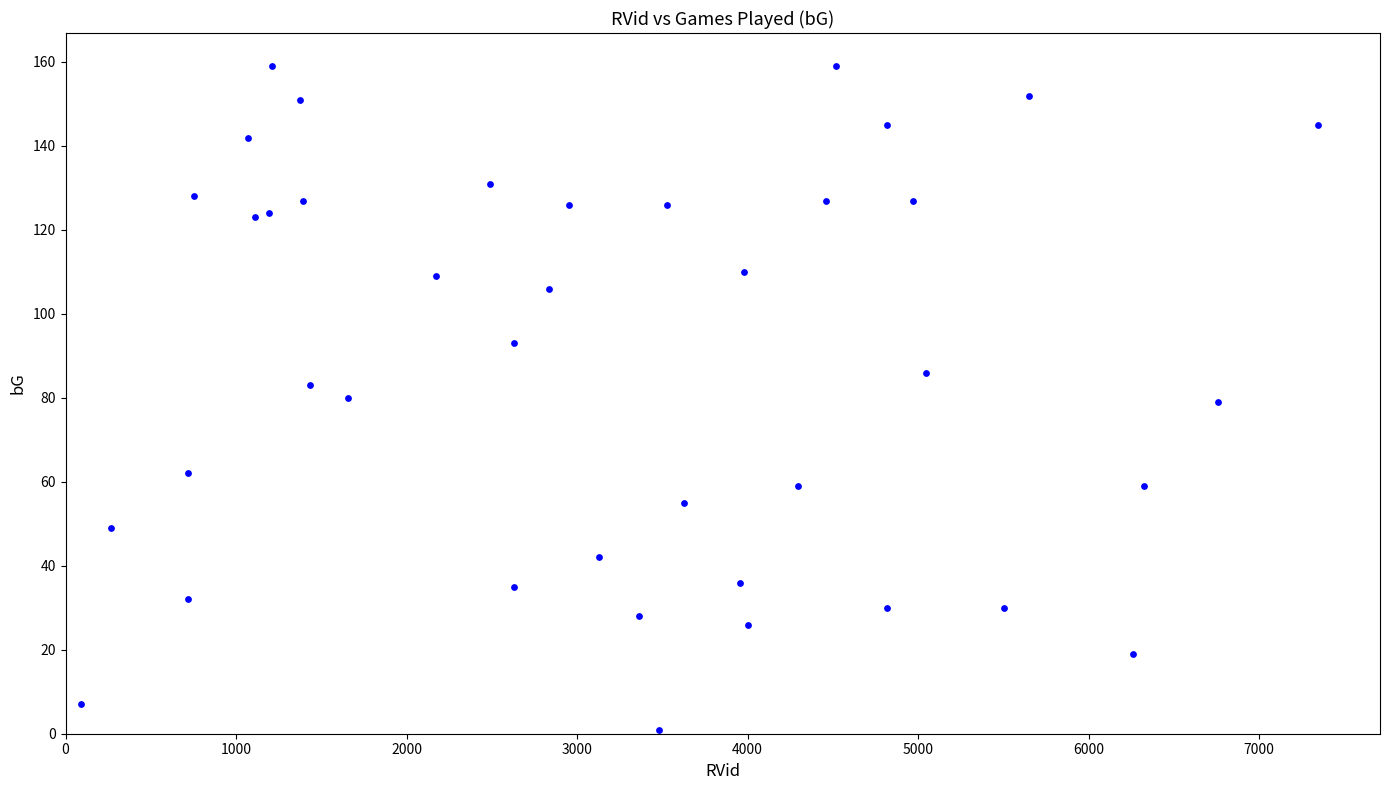

What is the range of X values (max minus min)?

7257